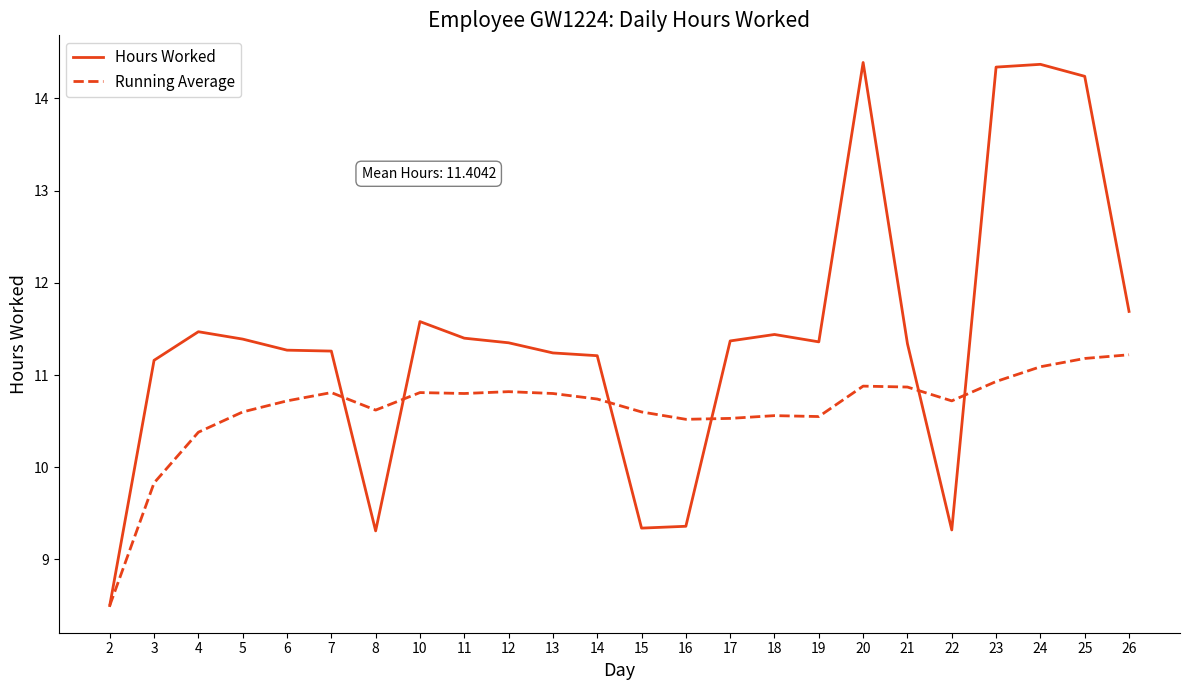

Which series ends up on top after the final intersection of Hours Worked and Running Average?

Hours Worked